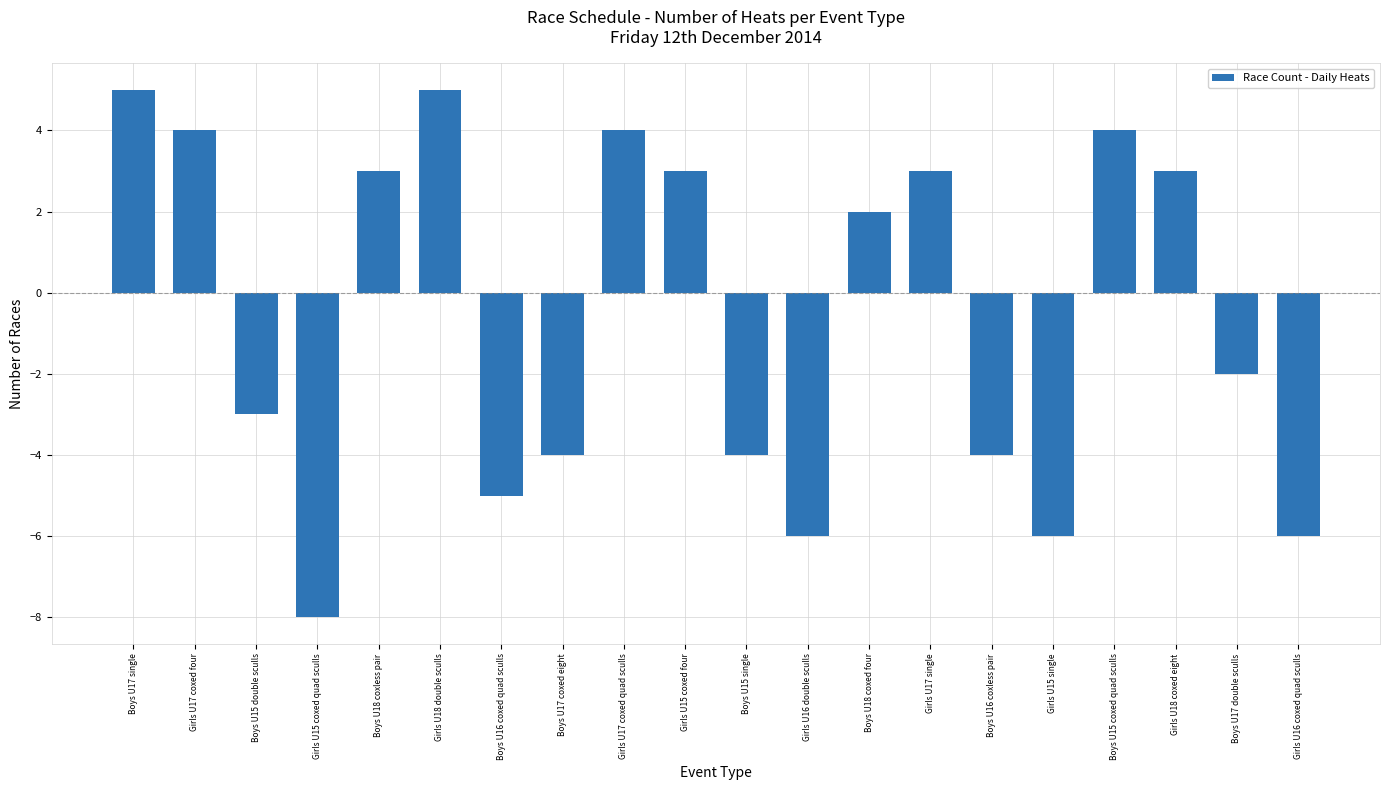

Reading left to right, list all the values displayed in this chart.

5	4	-3	-8	3	5	-5	-4	4	3	-4	-6	2	3	-4	-6	4	3	-2	-6